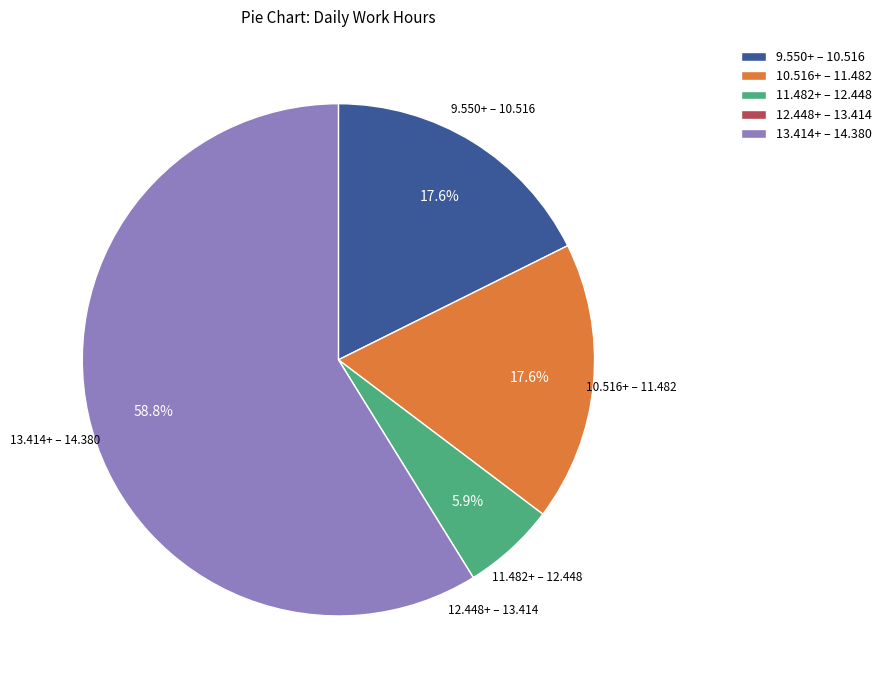

Which category has the biggest portion of the pie?

13.414+ – 14.380